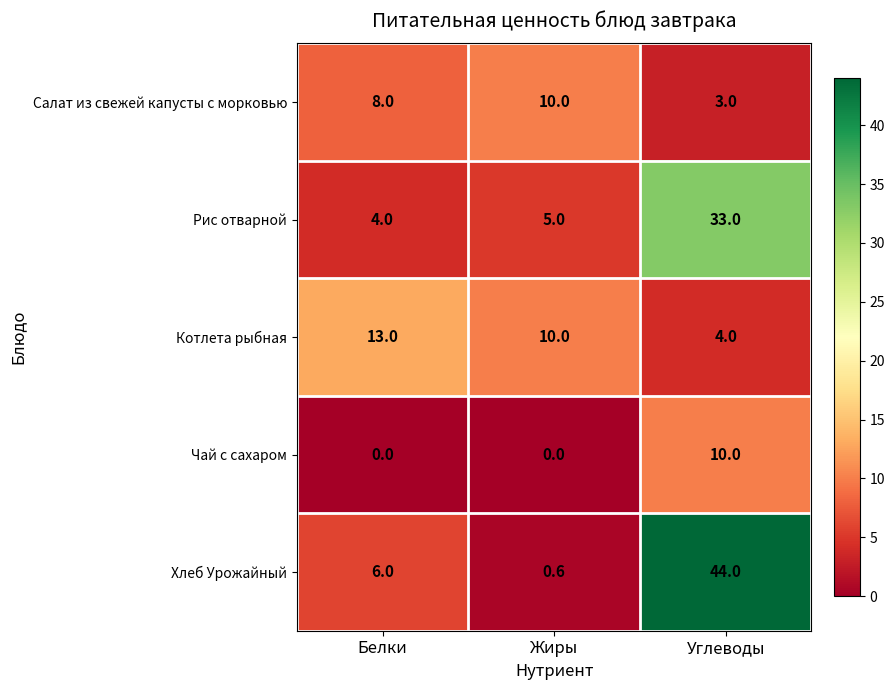

Reading left to right, list all the values displayed in this chart.

Салат из свежей капусты с морковью: Белки=8.0	Жиры=10.0	Углеводы=3.0
Рис отварной: Белки=4.0	Жиры=5.0	Углеводы=33.0
Котлета рыбная: Белки=13.0	Жиры=10.0	Углеводы=4.0
Чай с сахаром: Белки=0.0	Жиры=0.0	Углеводы=10.0
Хлеб Урожайный: Белки=6.0	Жиры=0.6	Углеводы=44.0